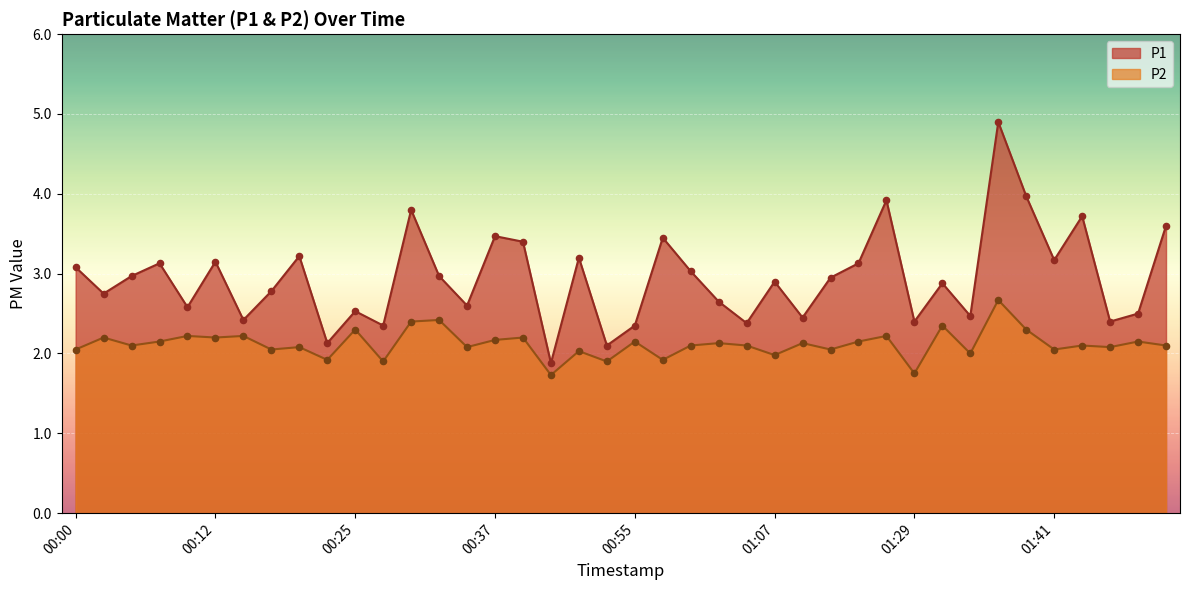

At which category is the sum across all series the highest?

01:36